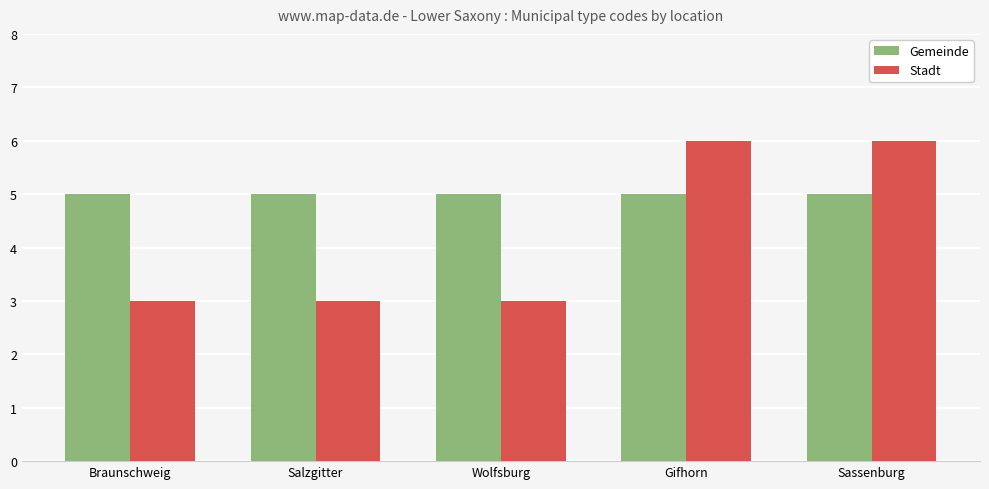

What is the total value across all series at Wolfsburg?

8